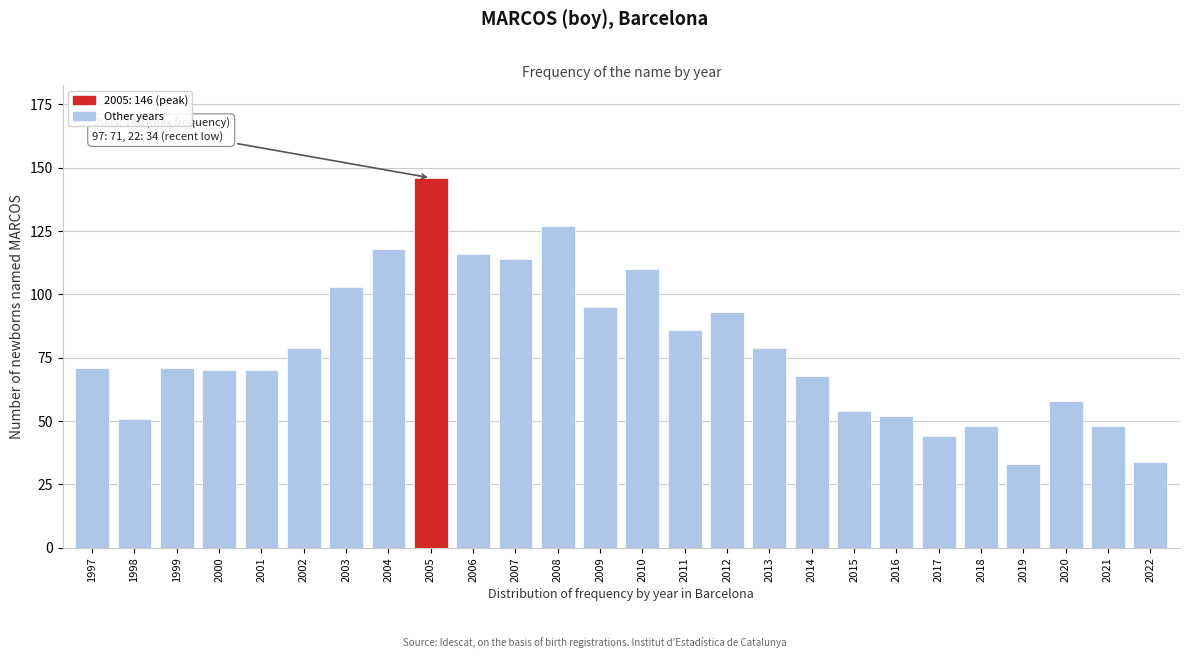

Reading right to left, what are all the values shown in this chart?

2022=34	2021=48	2020=58	2019=33	2018=48	2017=44	2016=52	2015=54	2014=68	2013=79	2012=93	2011=86	2010=110	2009=95	2008=127	2007=114	2006=116	2005=146	2004=118	2003=103	2002=79	2001=70	2000=70	1999=71	1998=51	1997=71